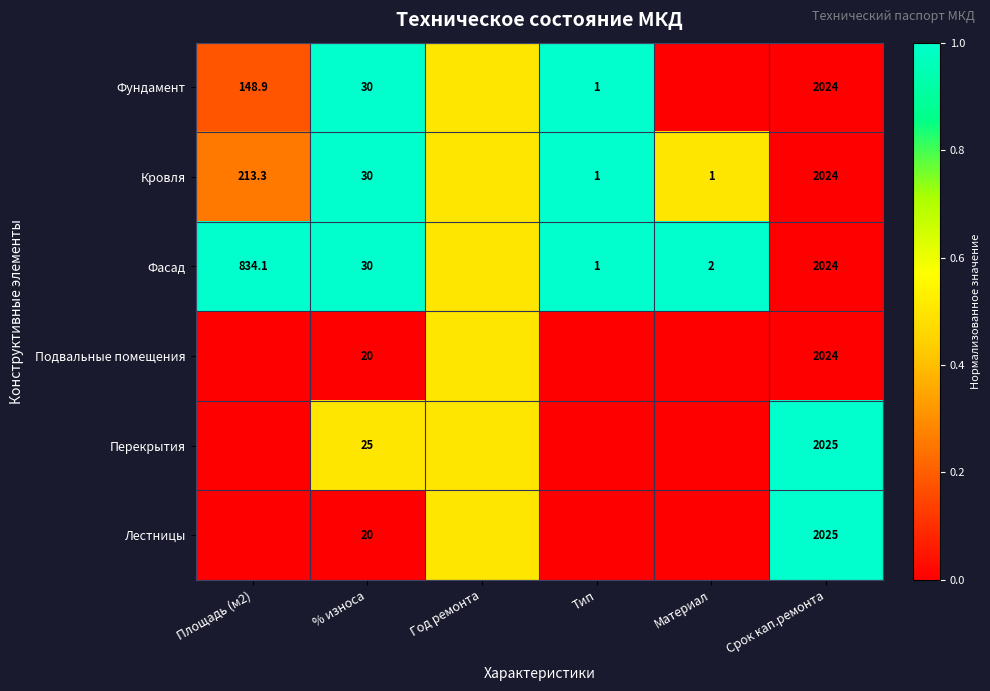

The Фундамент series shows 148.9 at Площадь (м2). True or false?

True